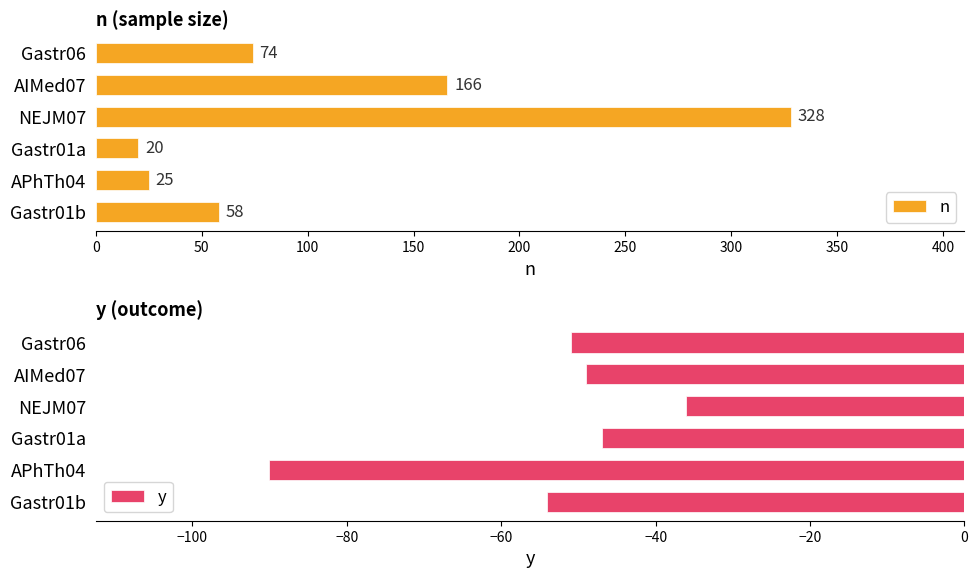

What value does the n series have at NEJM07, to the nearest 5?

330